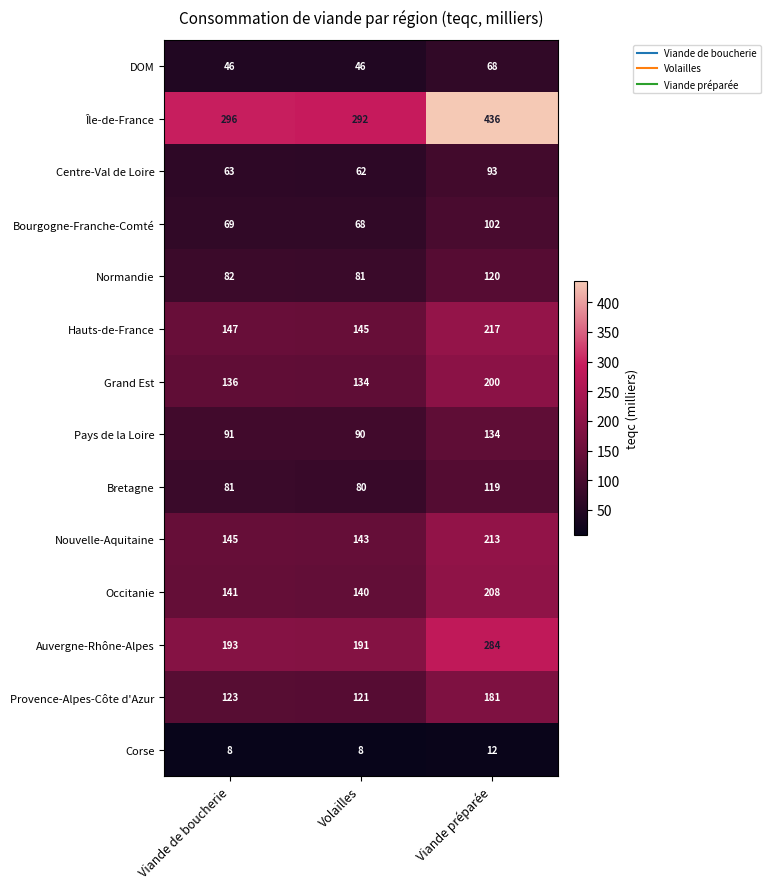

The Bretagne series shows 107 at Volailles. True or false?

False